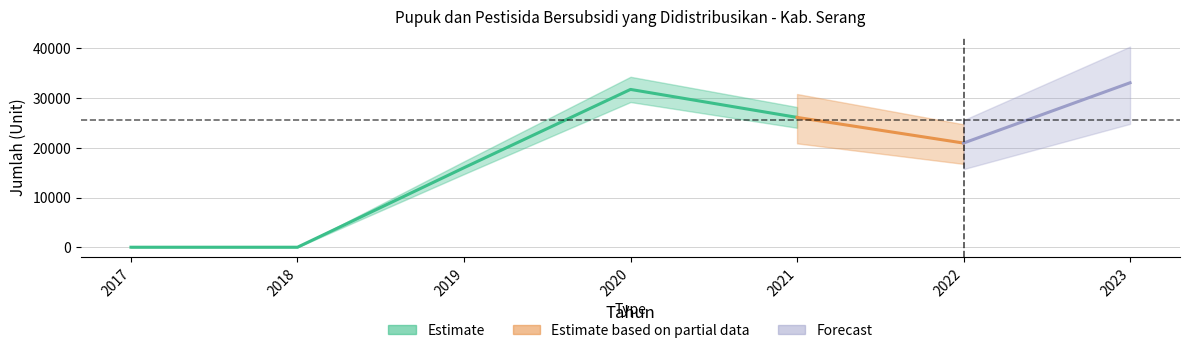

What is the change in value from 2018 to 2020?

+31757